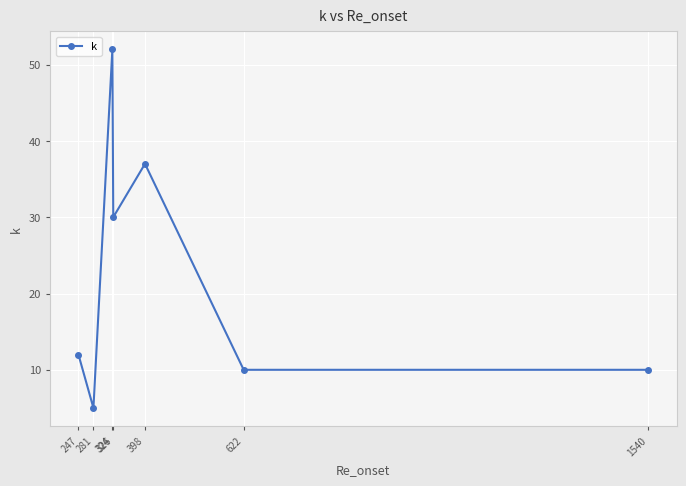

What is the average value?

22